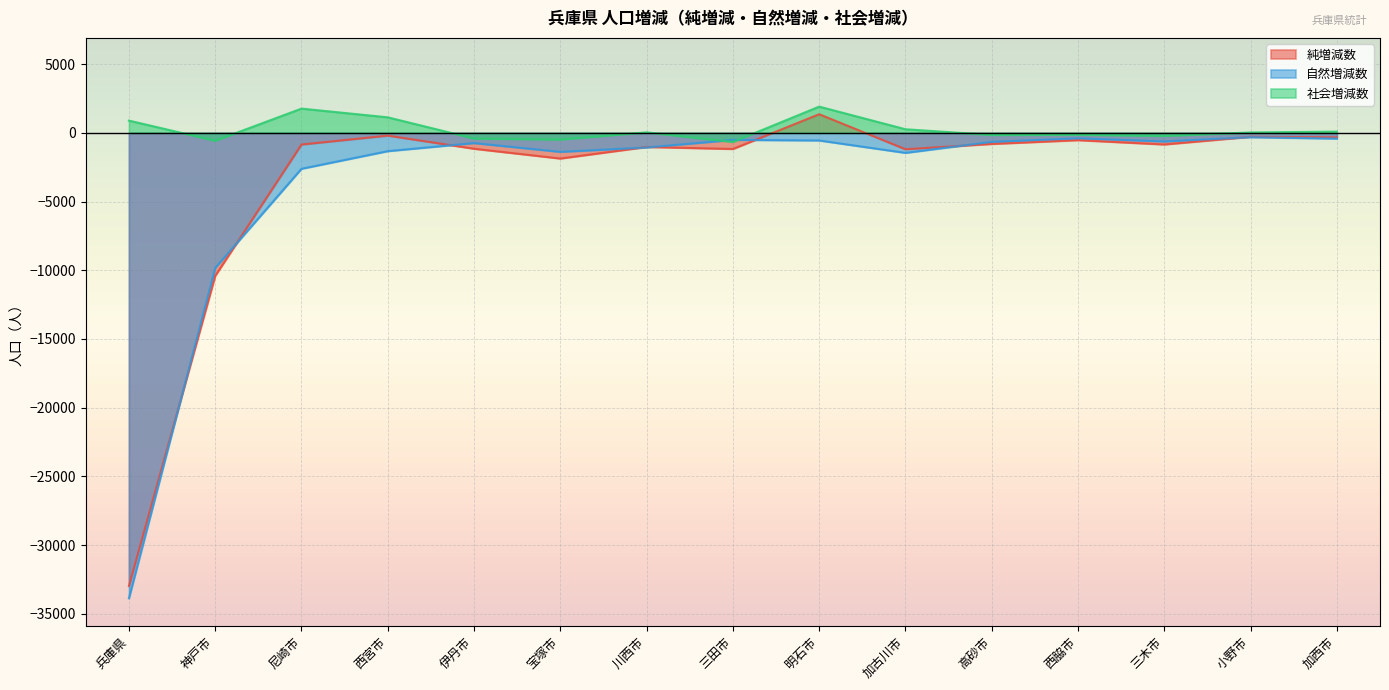

True or false: 純増減数 has a value of 2212 at 明石市.

False